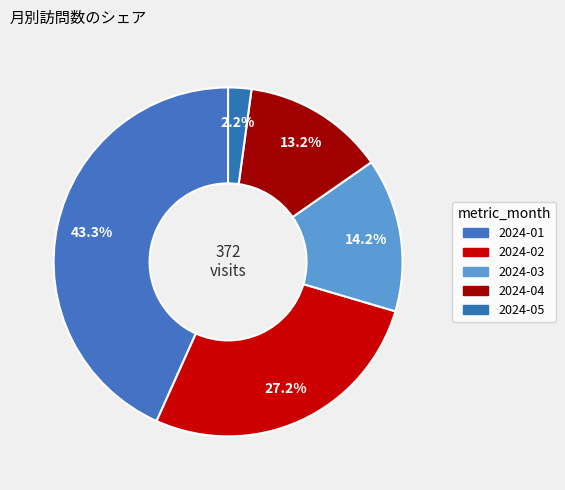

To the nearest percent, what is the difference between the 2024-01 and 2024-04 slice percentages?

30%